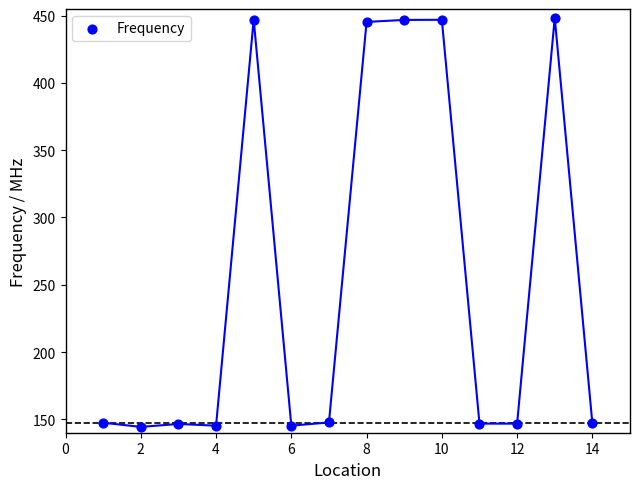

What is the range of X values (max minus min)?

13.0